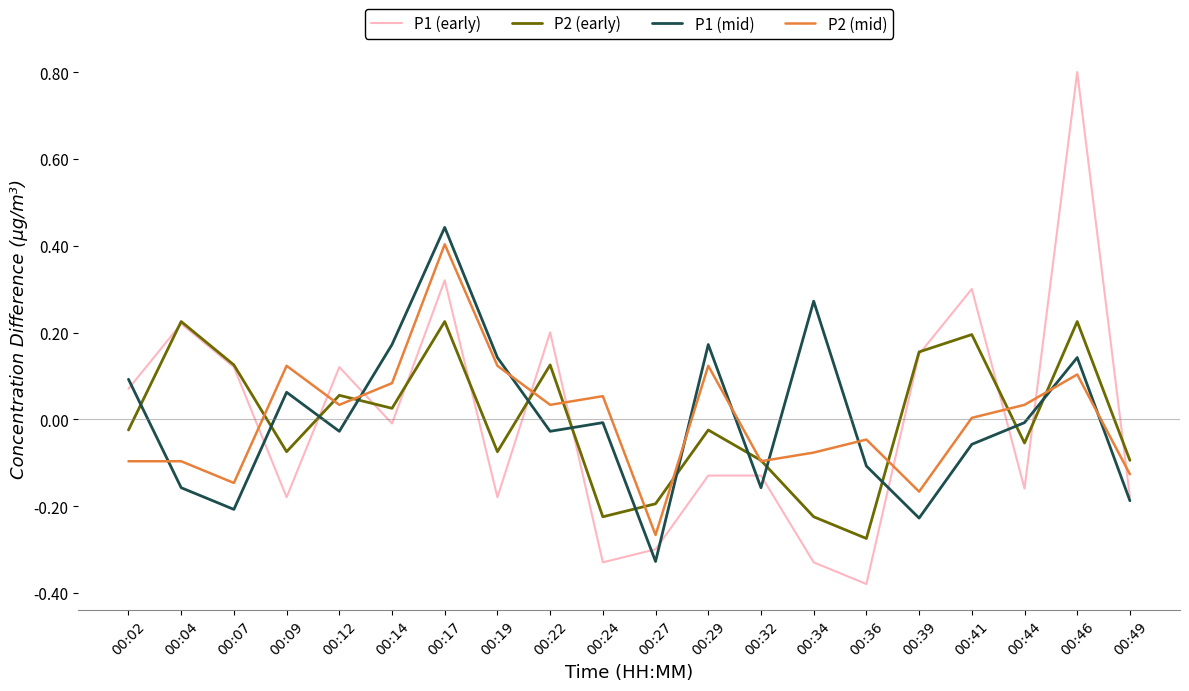

After their last crossing, which series has the higher values: P2 (mid) or P1 (mid)?

P2 (mid)